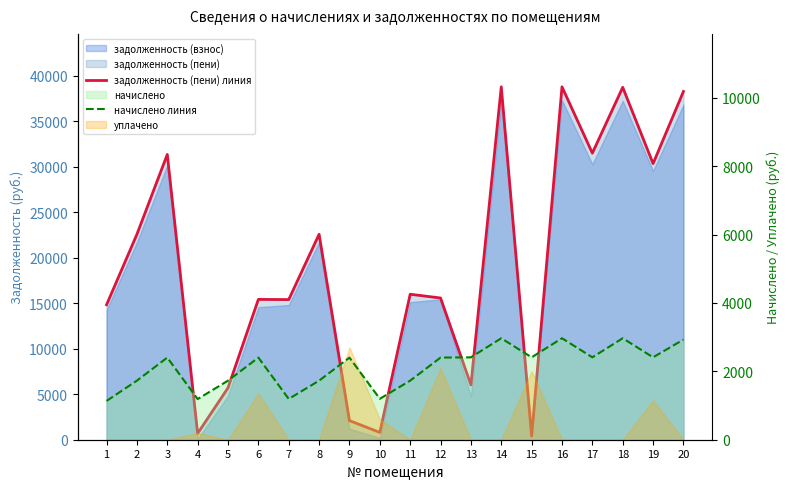

How many interior local valleys does the задолженность (пени) линия series have?

7